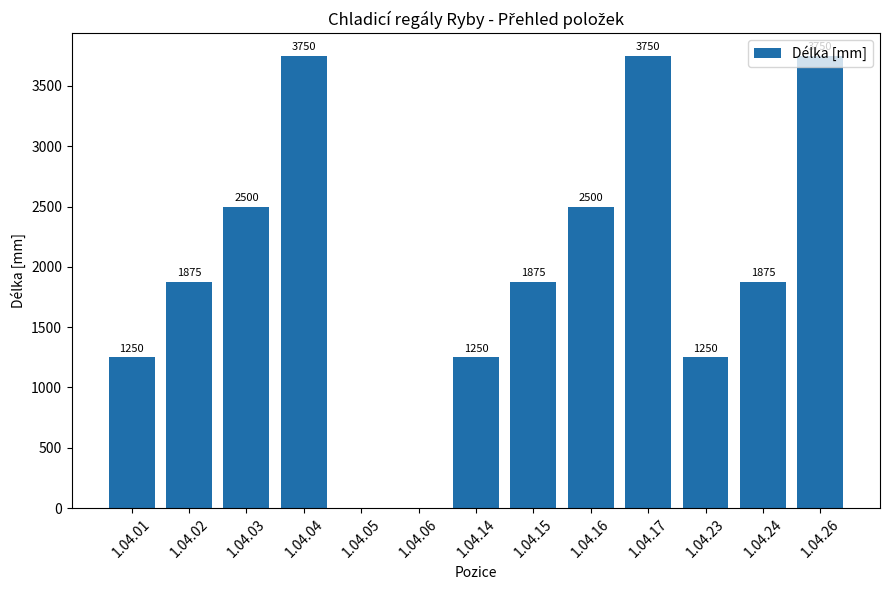

What is the approximate value at 1.04.16, to the nearest 100?

2500